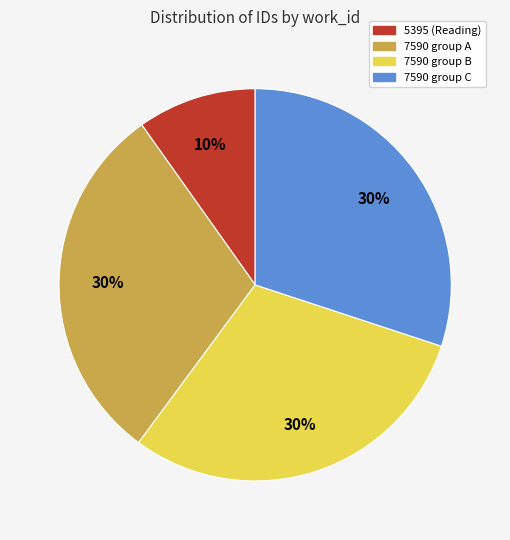

Is there a majority slice in this chart?

No